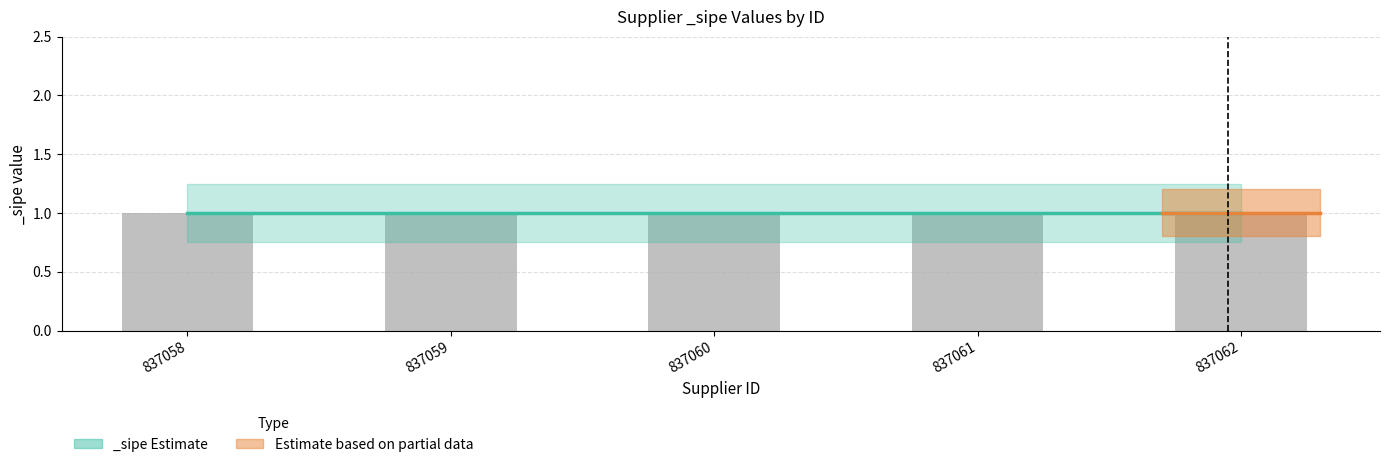

Does the chart contain stacked bars?

No